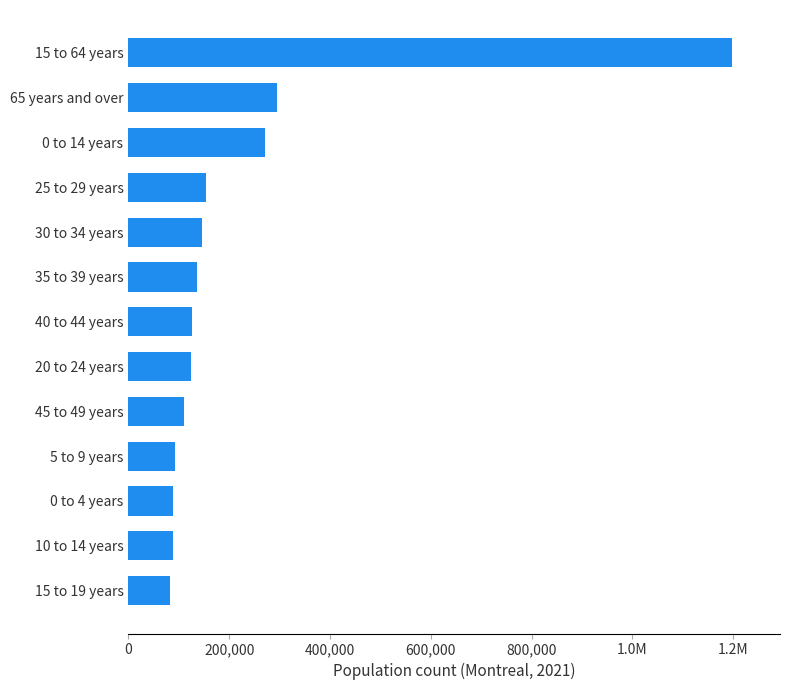

Does the chart contain stacked bars?

No